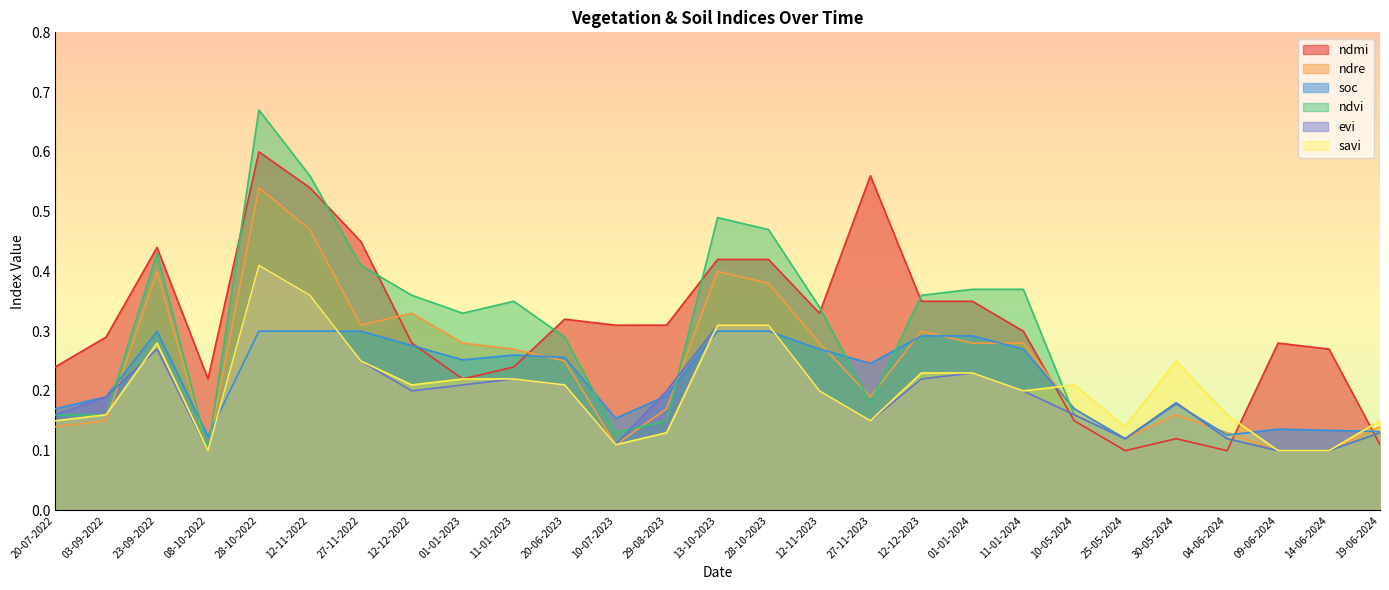

How many ndmi values are between 0 and 1?

27